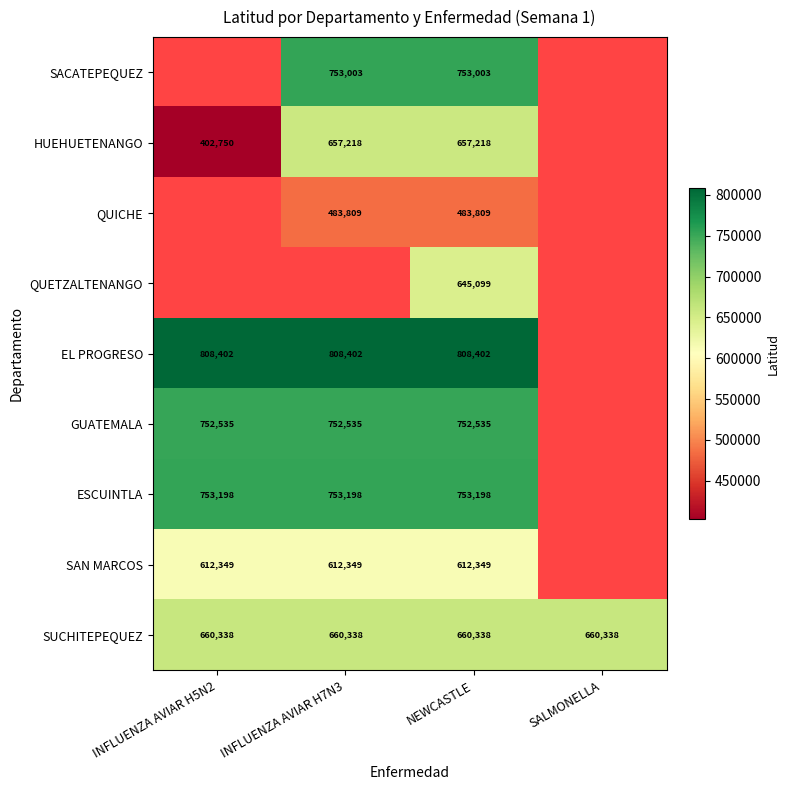

Between INFLUENZA AVIAR H7N3 and SALMONELLA, which is larger?

SALMONELLA